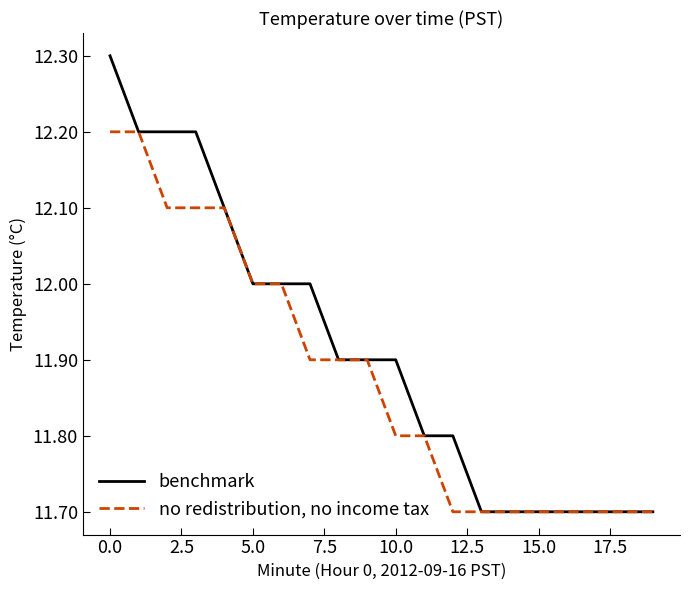

What is the minimum value for no redistribution, no income tax?

11.7